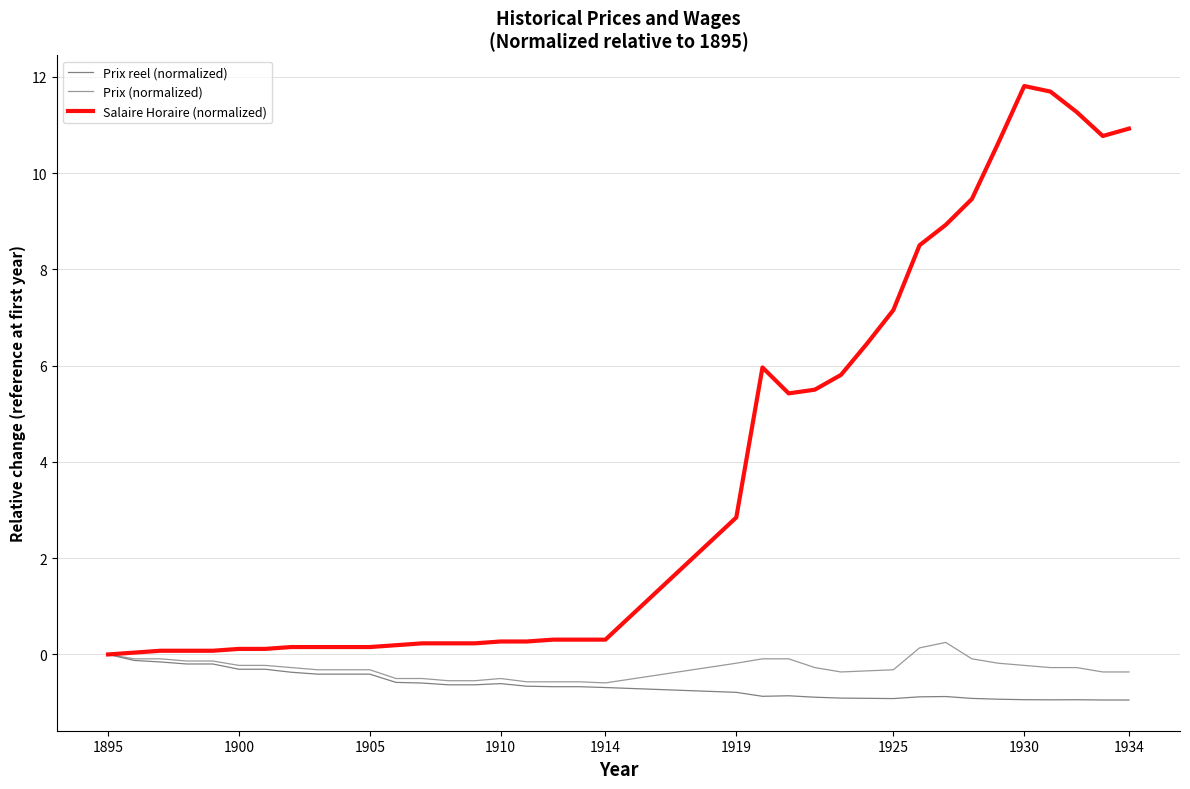

Which series has the largest range (max minus min)?

Salaire Horaire (normalized)